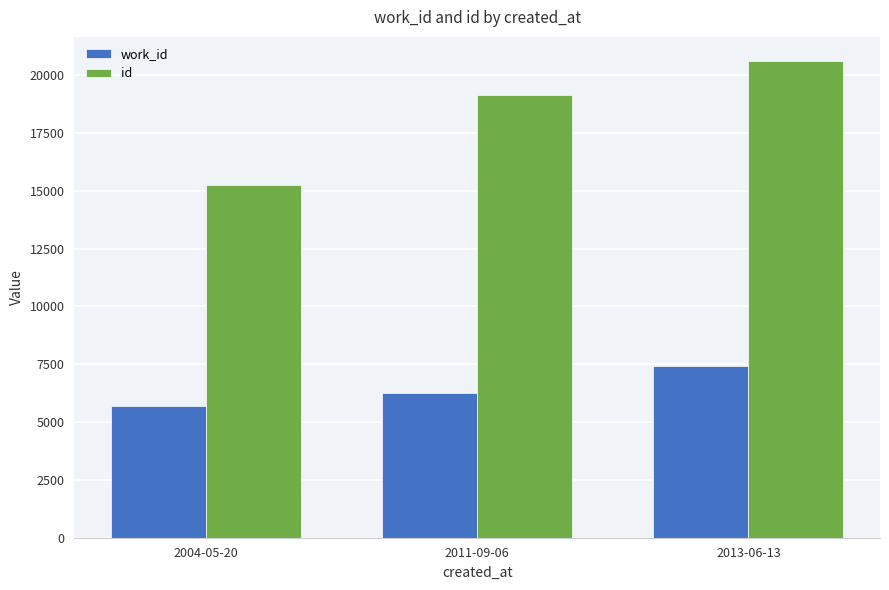

What position from the right is 2004-05-20?

3